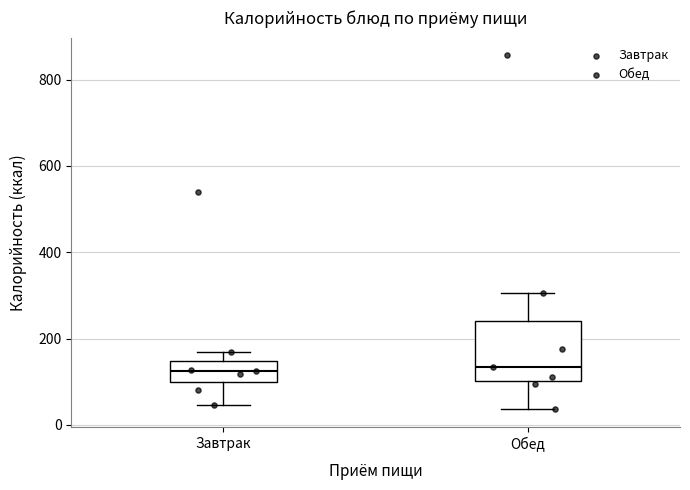

Reading left to right, transcribe this box plot: for each box, give where its median line is, the range the box spans, and where its two whiskers end, as read against the y-axis. The values are not printed on the chart, so give them approximately, as read against the axis.

Завтрак: median 120, box 100 to 140, whiskers 40 to 160
Обед: median 140, box 100 to 240, whiskers 40 to 300